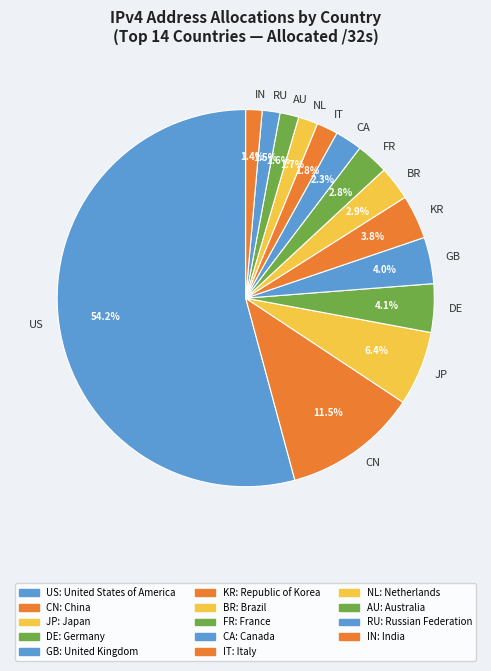

Is there a majority slice in this chart?

Yes